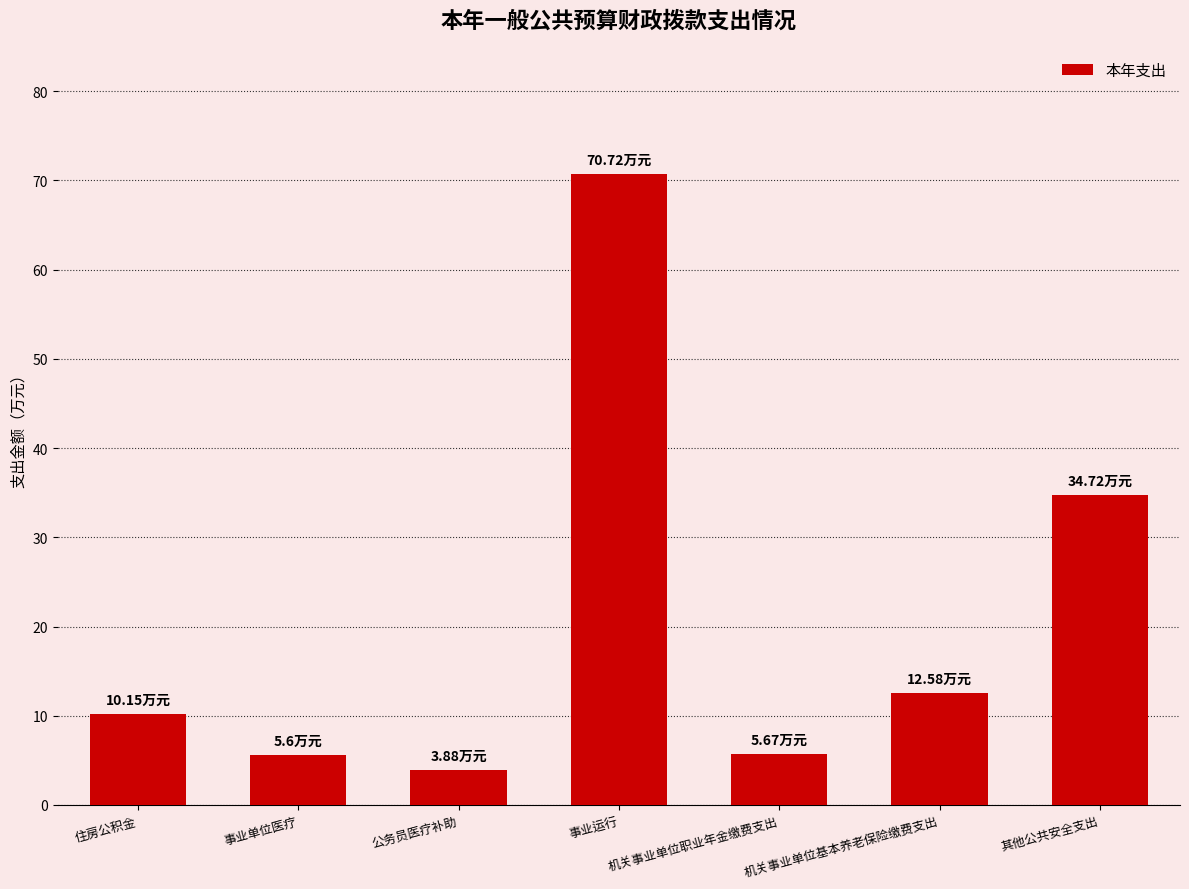

Count the number of data series in this chart.

1